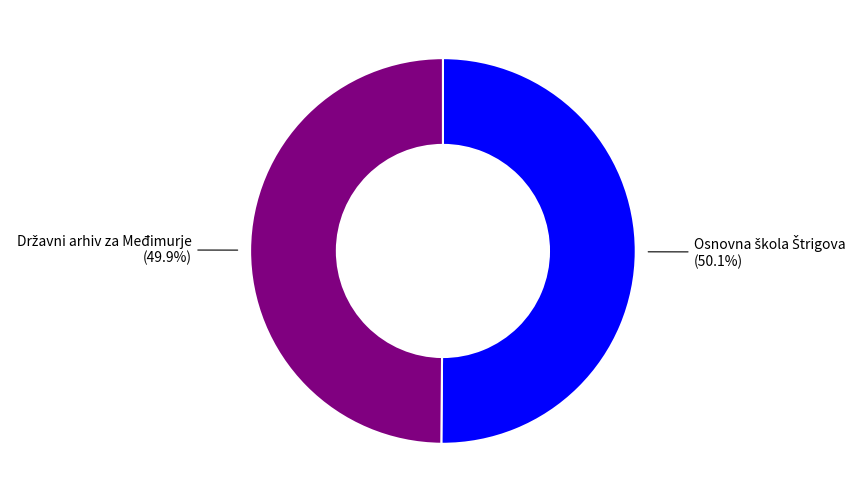

Is there a majority slice in this chart?

Yes